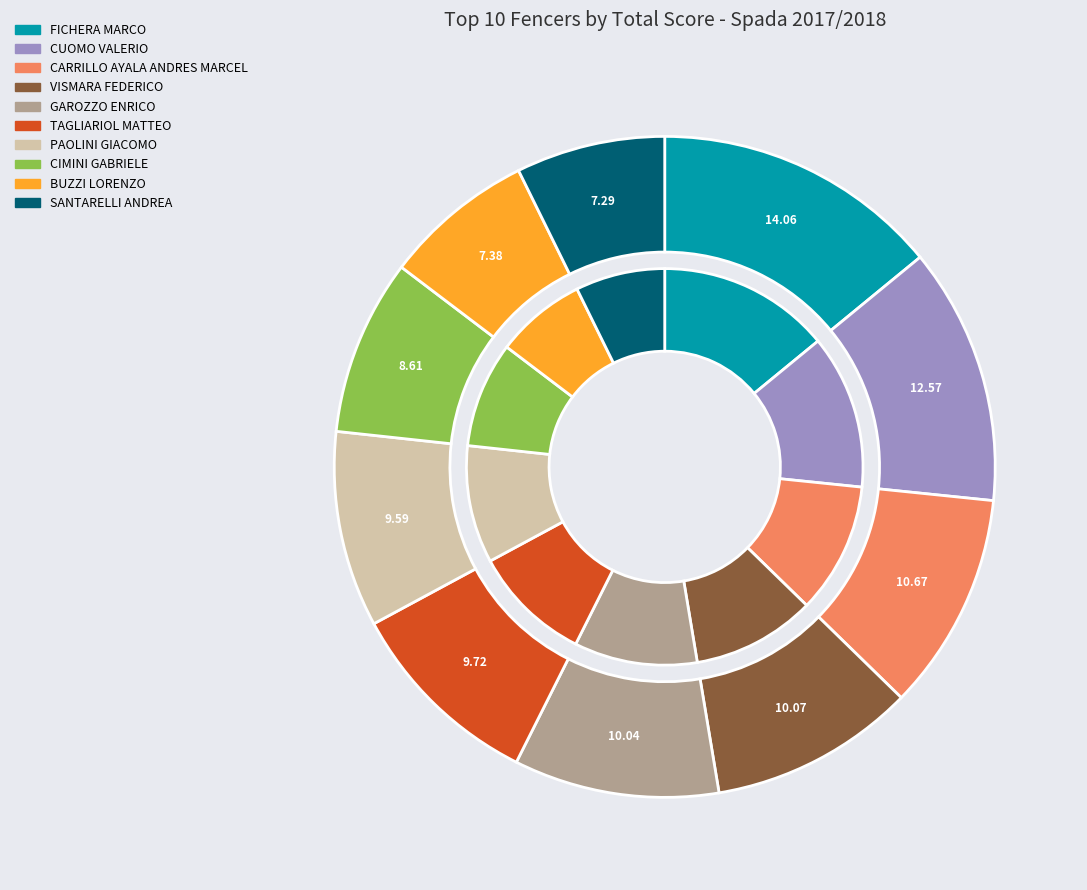

What is the total percentage of CUOMO VALERIO and BUZZI LORENZO?

20.0%